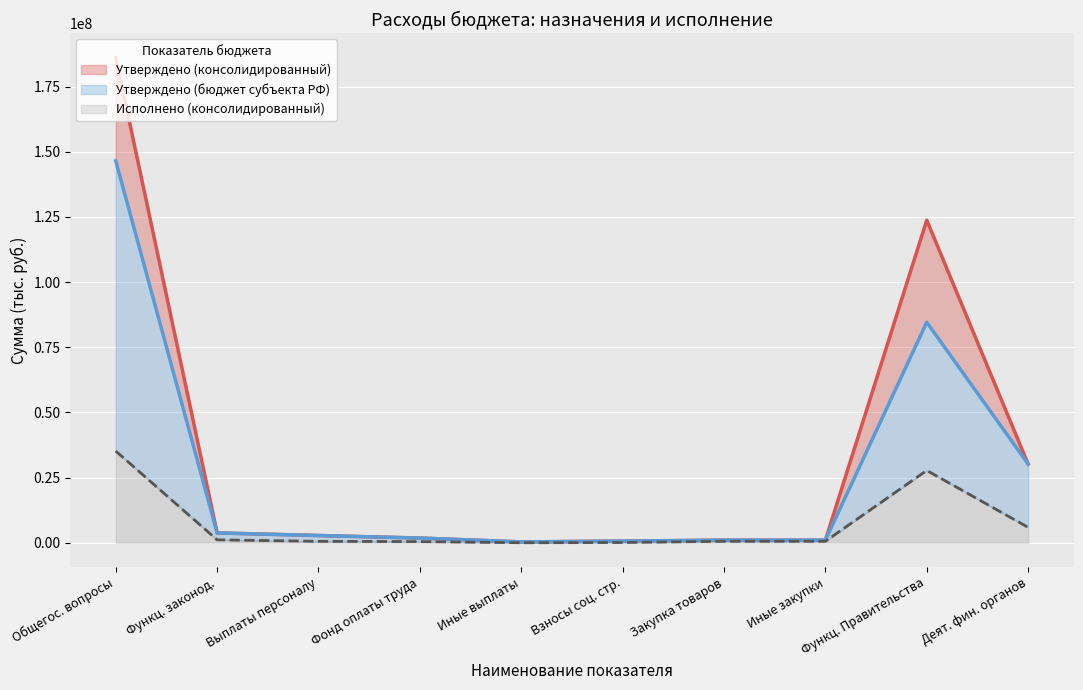

At which category is the sum across all series the highest?

Общегос. вопросы